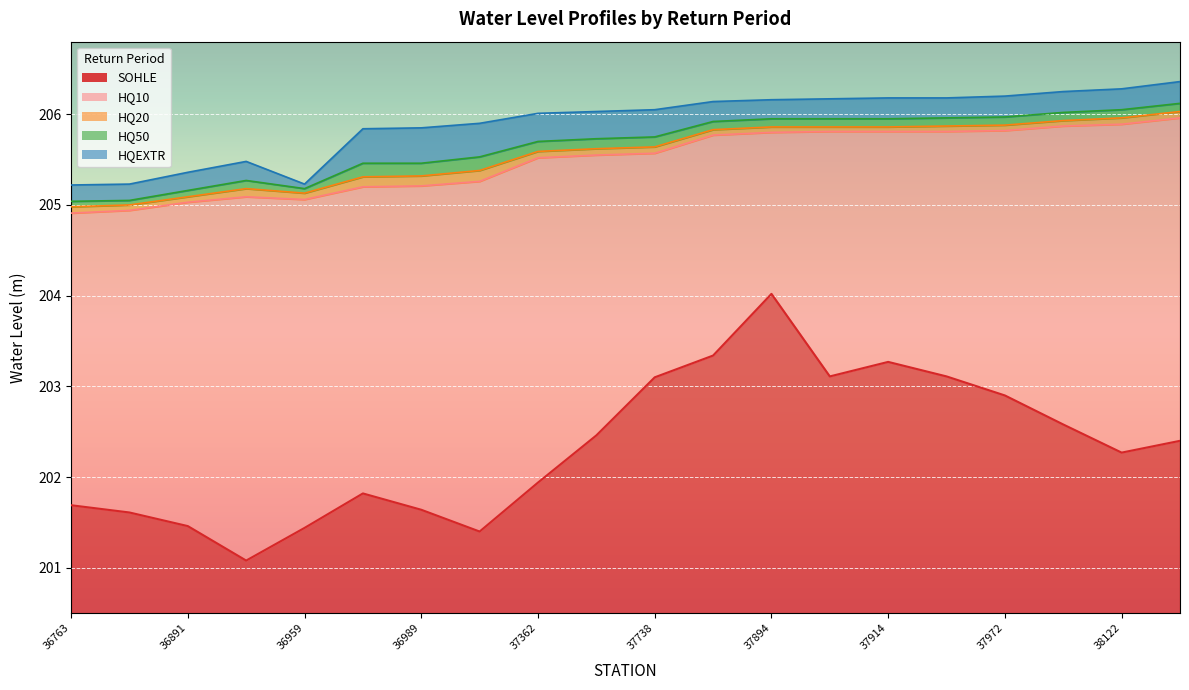

List the series in order of their peak value, lowest first.

SOHLE, HQ10, HQ20, HQ50, HQEXTR